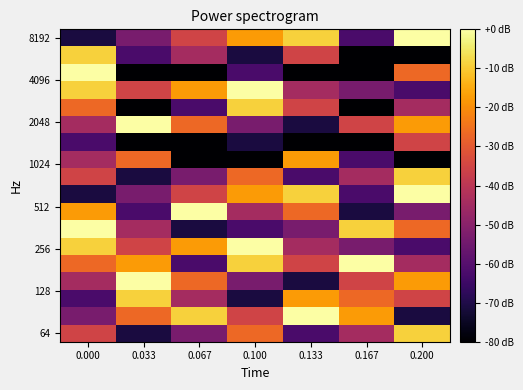

Which label corresponds to the largest value in the chart?

0.200